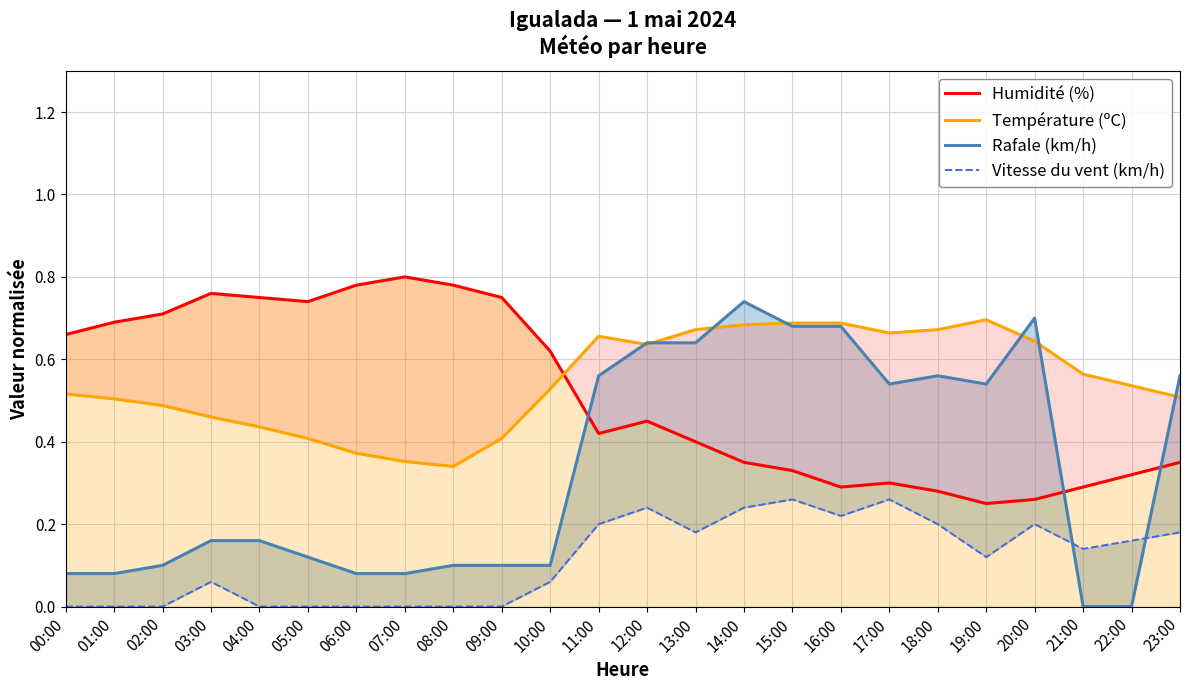

What are all the series names shown in the legend?

Humidité (%), Température (ºC), Rafale (km/h), Vitesse du vent (km/h)